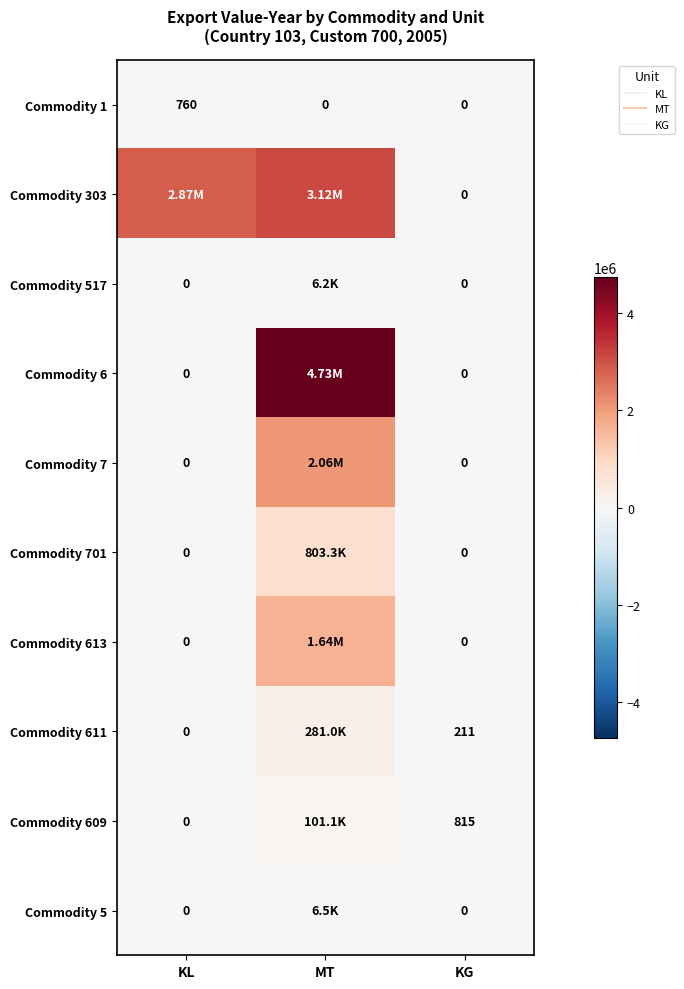

What is the difference between the maximum and second lowest values in the Commodity 701 series?

803310